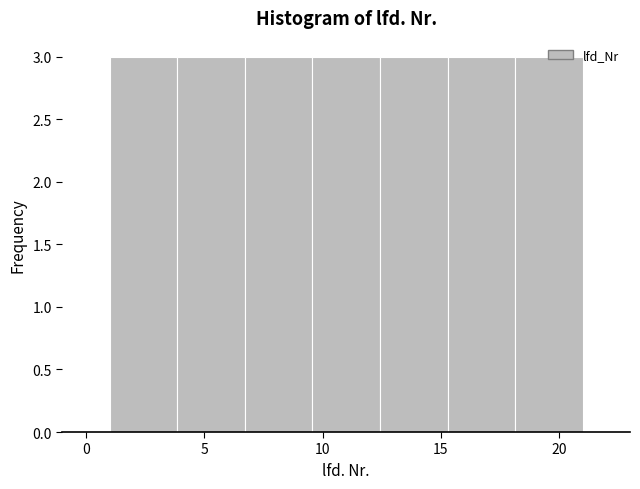

Reading left to right, transcribe this chart: for each bar, give the range it covers on the x-axis and its height. Neither the bar edges nor the heights are printed on the chart, so give them approximately, as read against the axes.

1.0 to 4.0: 3
4.0 to 6.5: 3
6.5 to 9.5: 3
9.5 to 12.5: 3
12.5 to 15.5: 3
15.5 to 18.0: 3
18.0 to 21.0: 3